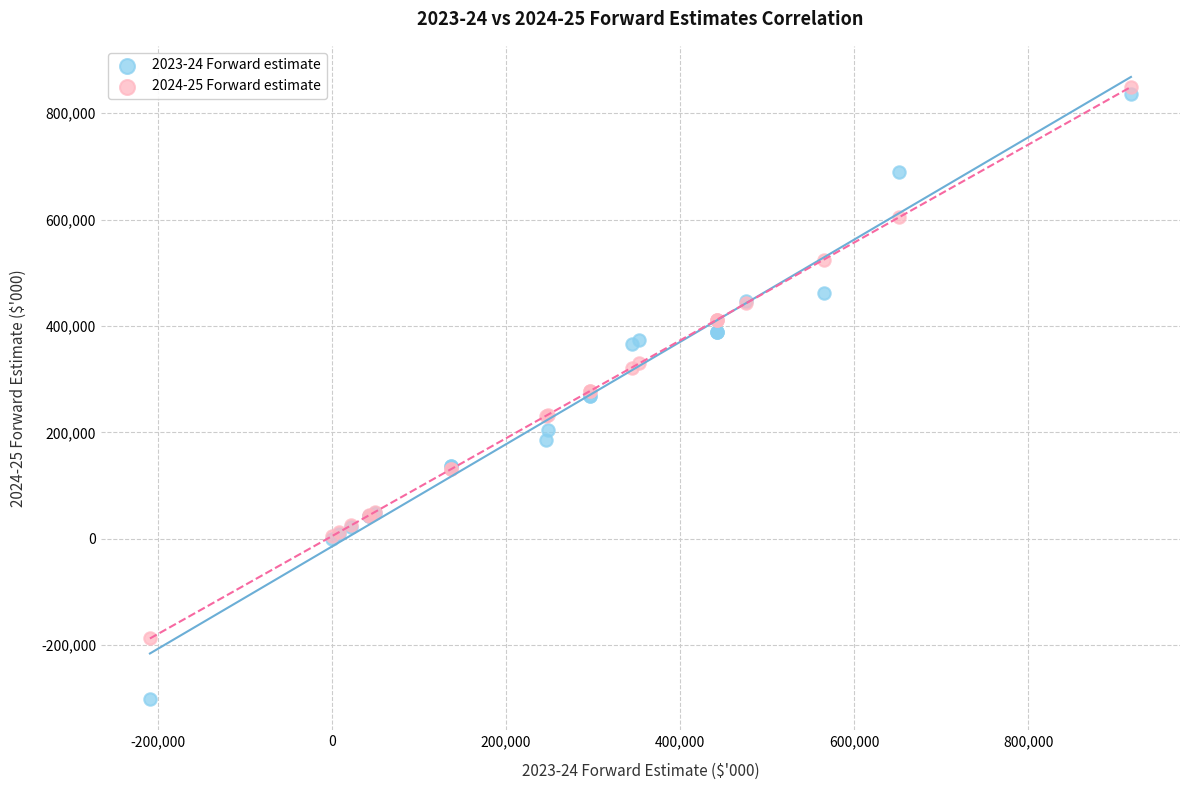

What is the X range (max minus min) for the scatter plot?

1126765.0